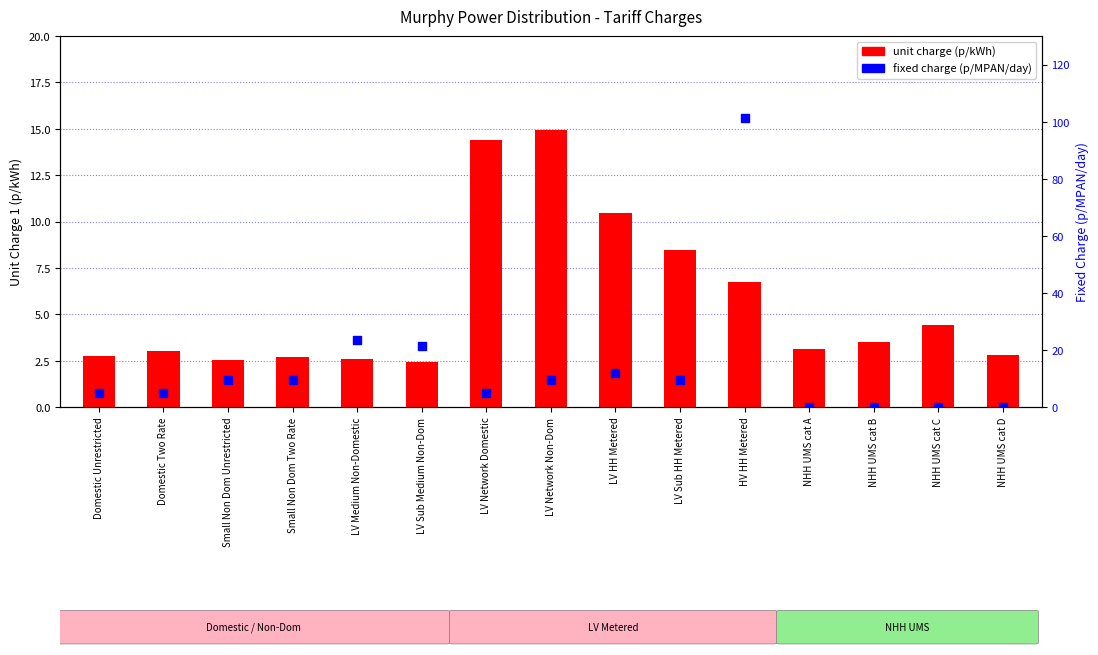

At which category is the sum across all series the highest?

HV HH Metered